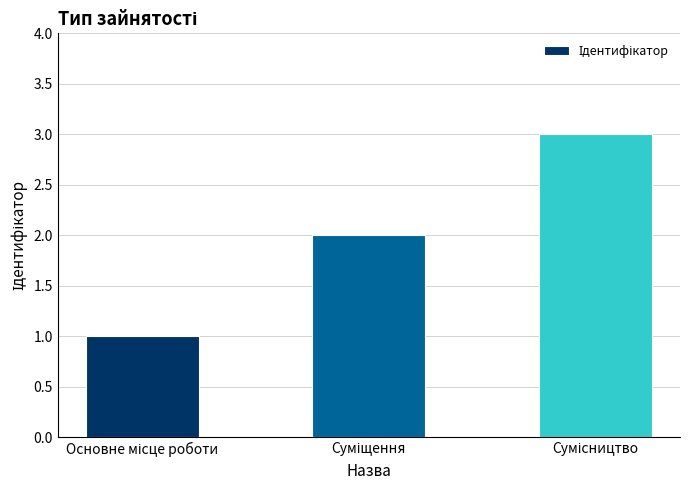

What is the sum of all values?

6